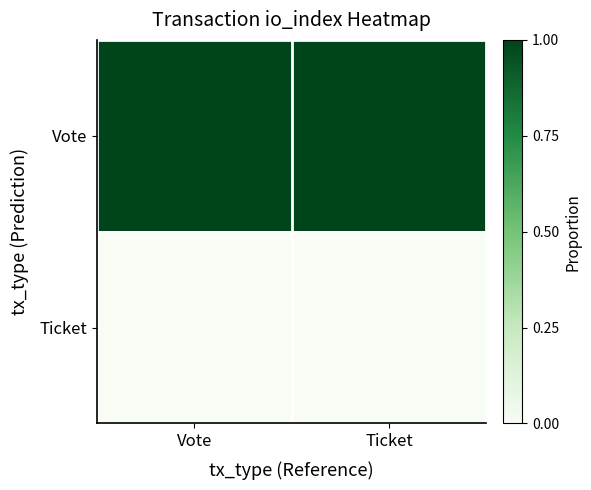

How many categories are shown in the chart?

2